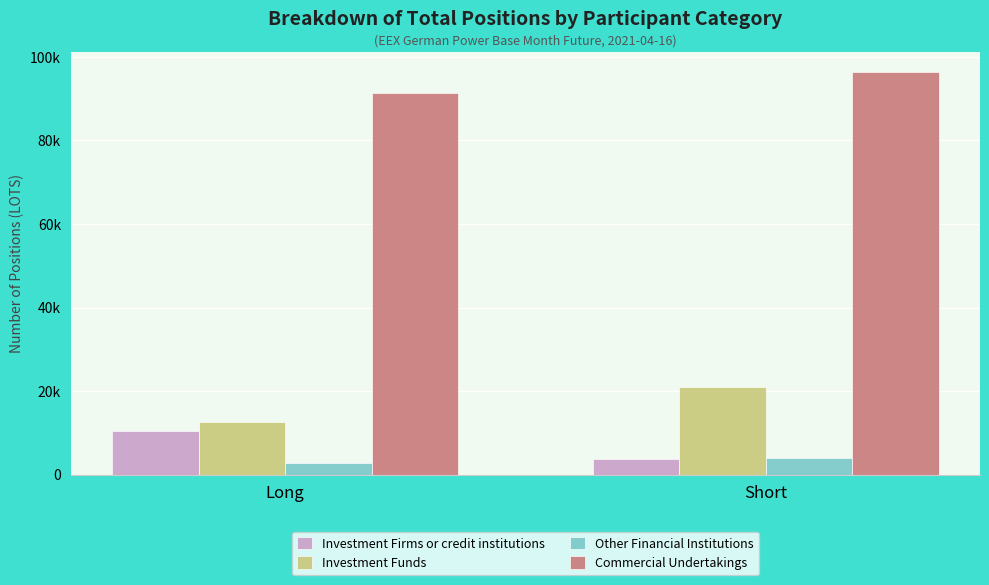

What are all the series names shown in the legend?

Investment Firms or credit institutions, Investment Funds, Other Financial Institutions, Commercial Undertakings